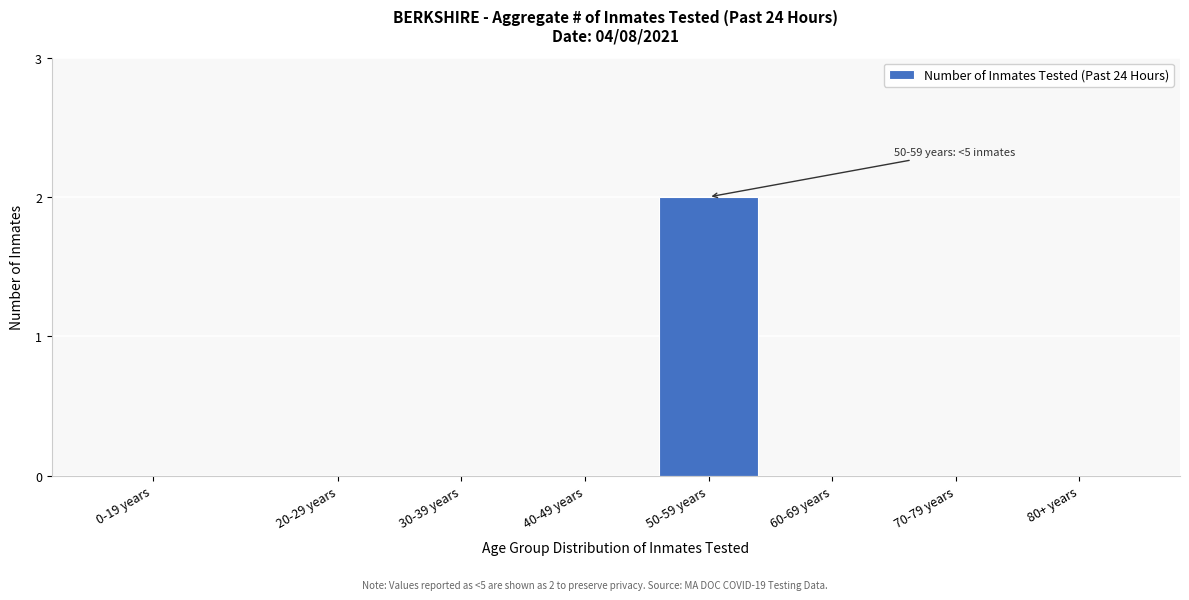

Reading left to right, transcribe all the data shown in this chart.

0-19 years=0	20-29 years=0	30-39 years=0	40-49 years=0	50-59 years=2	60-69 years=0	70-79 years=0	80+ years=0